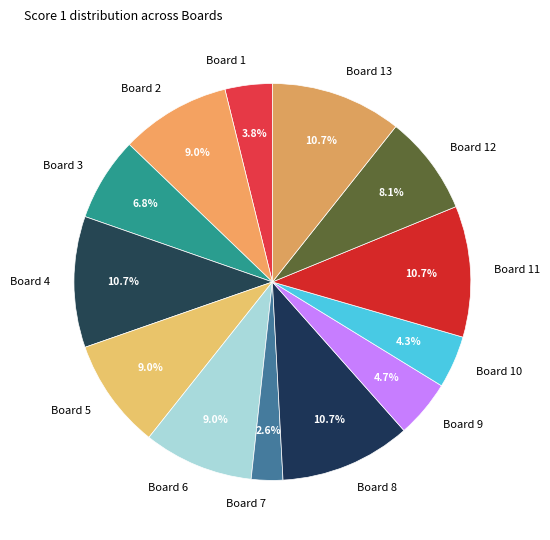

How many segments does this pie chart have?

13